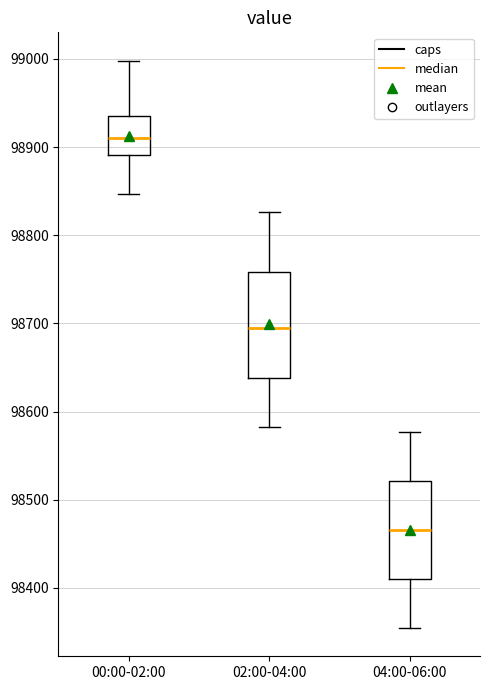

Where is the lower edge of the box for 04:00-06:00 on the y-axis? The values are not printed on the chart, so give them approximately, as read against the axis.

98410